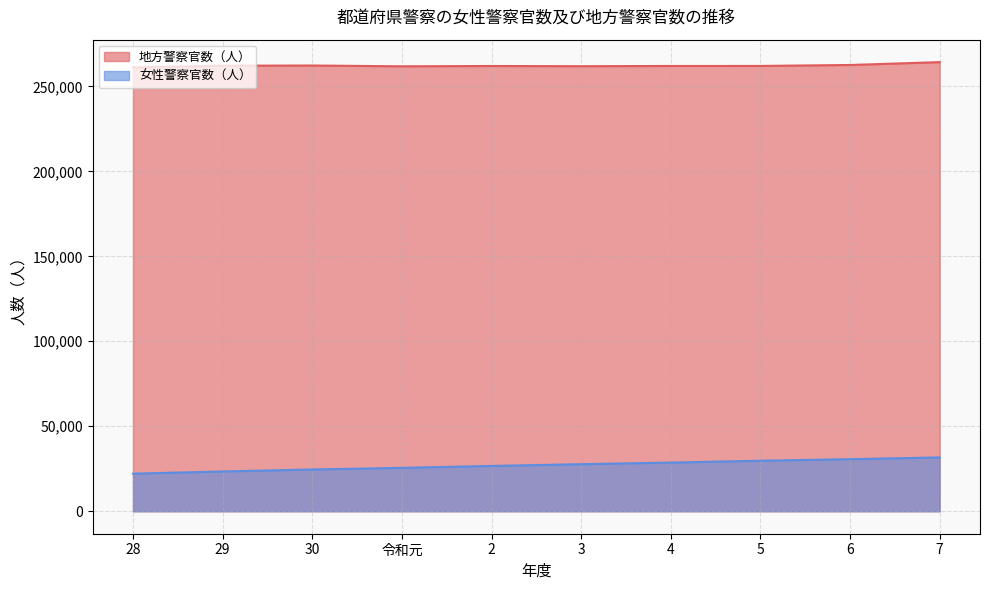

Reading left to right, what are all the values shown in this chart?

地方警察官数（人）: 261124	262130	262245	261782	261967	261852	261975	261994	262556	264236
女性警察官数（人）: 22119	23410	24587	25540	26664	27697	28637	29737	30645	31667